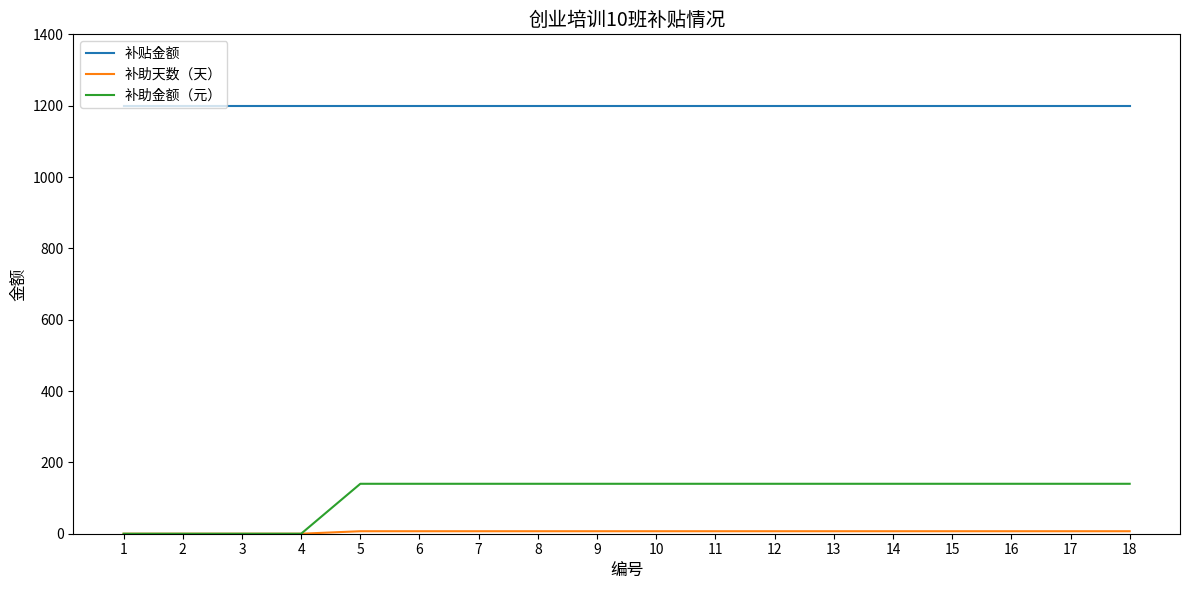

What is the spread (max minus min) of values at 11?

1193